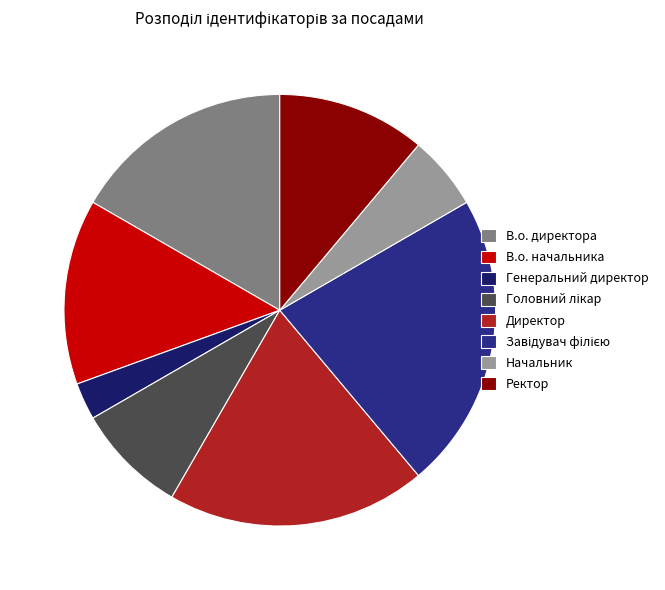

Count the number of slices in the pie.

8